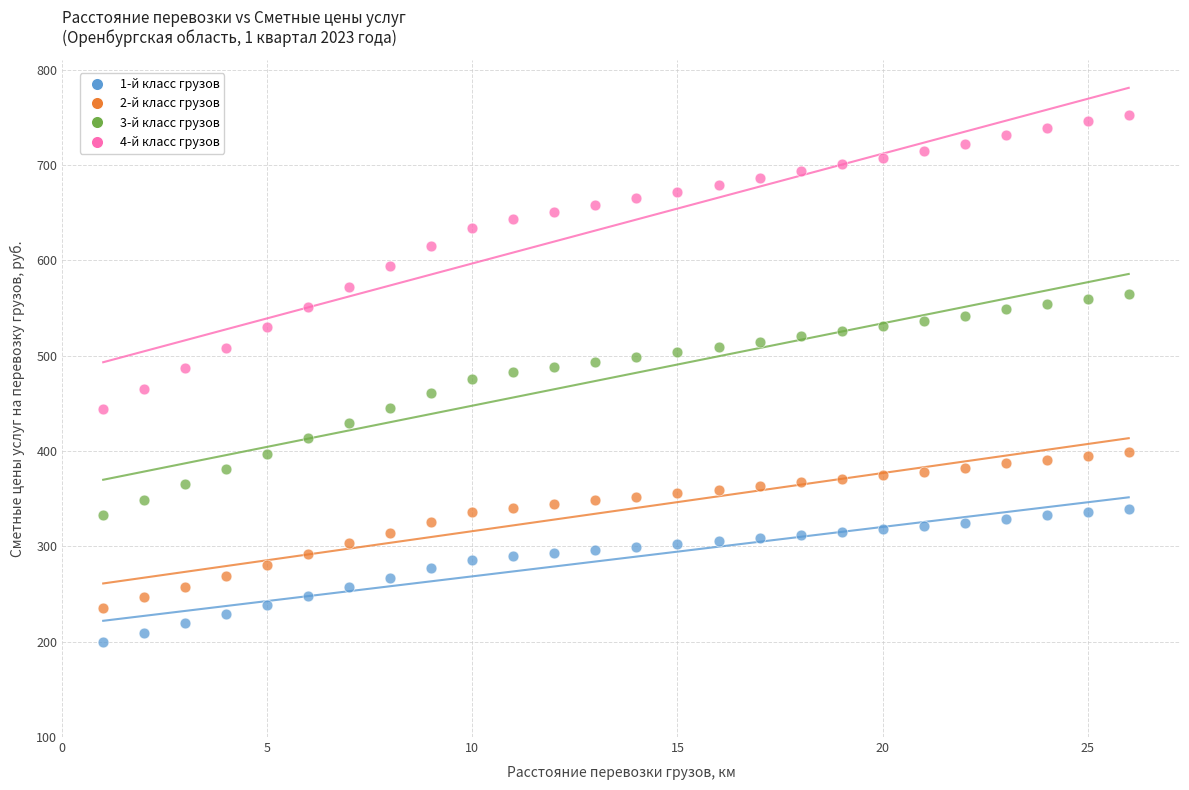

Which series reaches the minimum Y coordinate?

1-й класс грузов